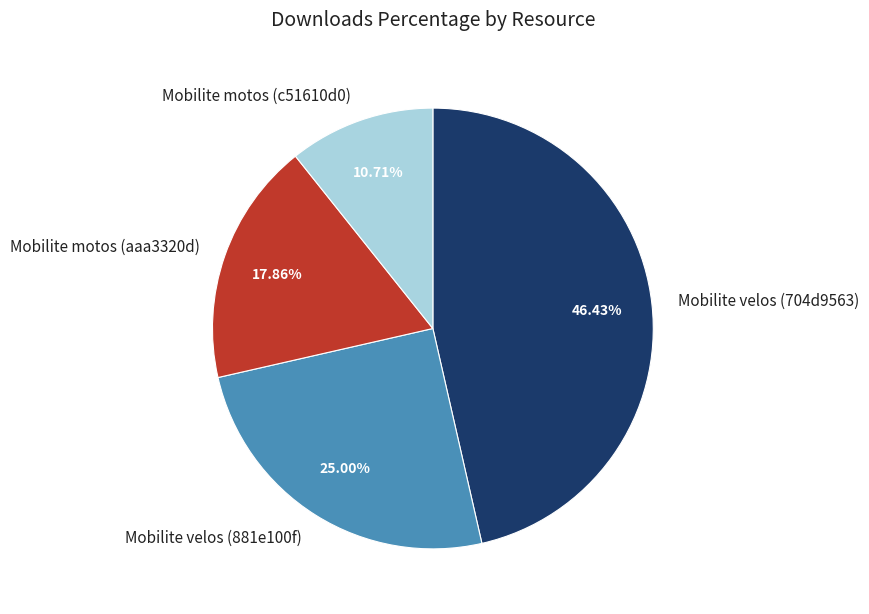

What percentage is the Mobilite motos (aaa3320d) slice, to the nearest percent?

18%